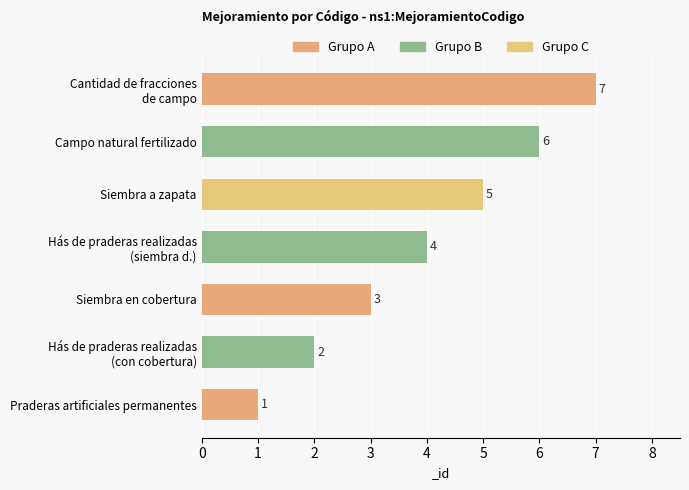

How many categories are shown in the chart?

7